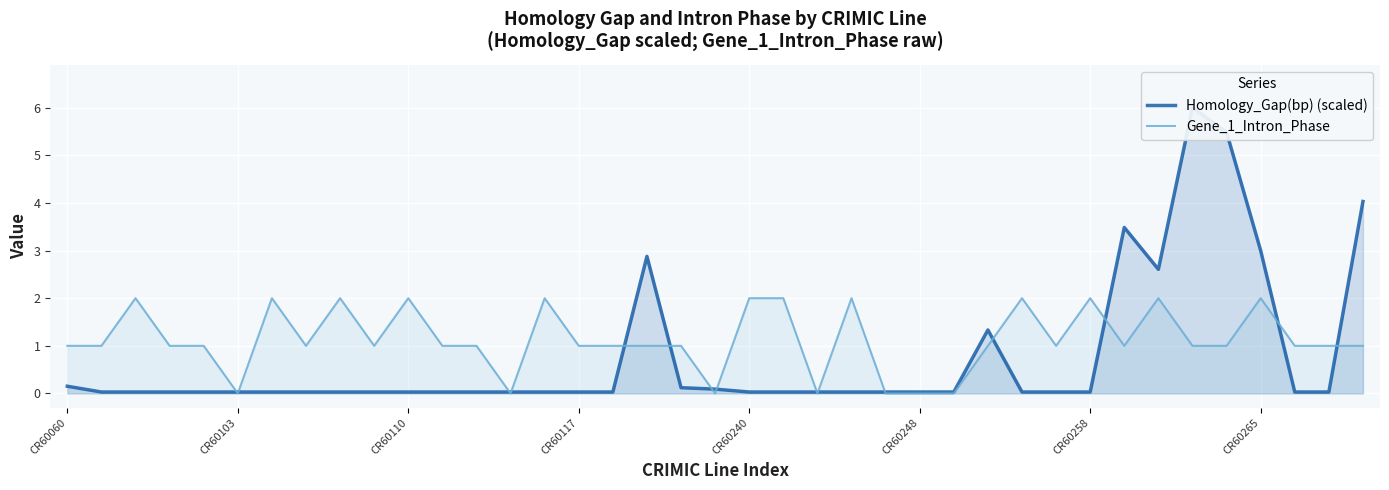

What is the sum of the Homology_Gap(bp) (scaled) values at 14 and 19?

0.1